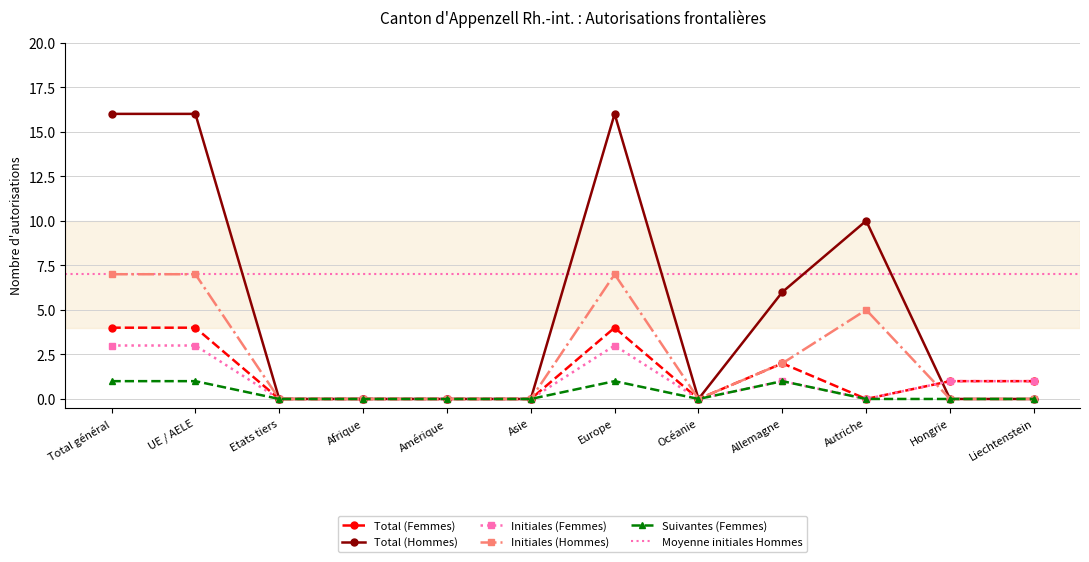

Which series changed the most between UE / AELE and Europe?

Total (Femmes)